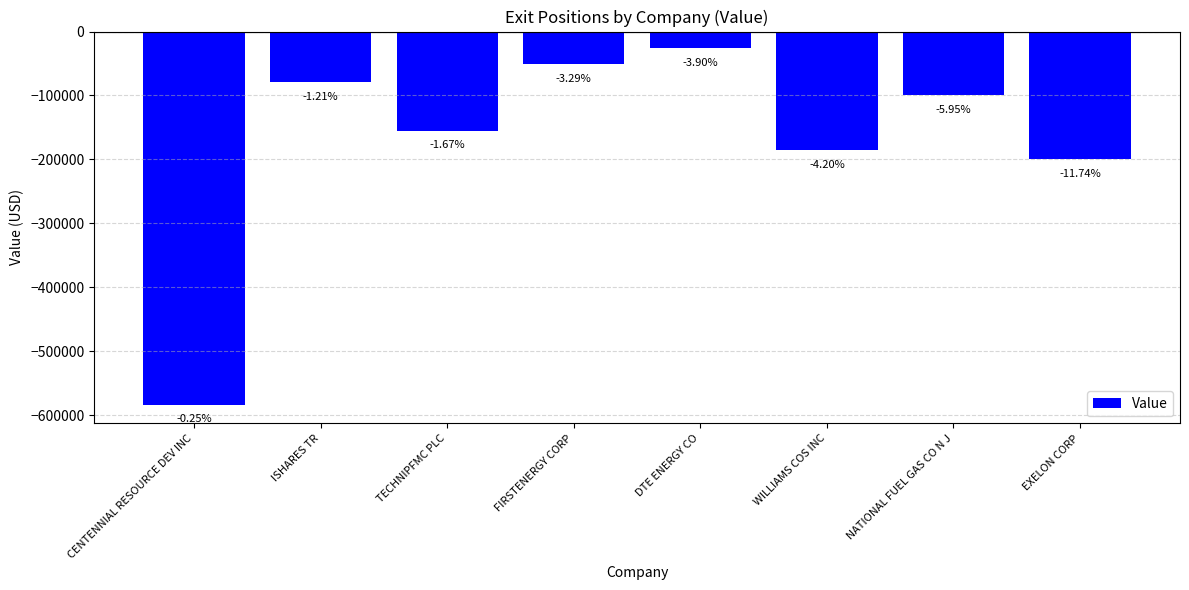

The chart shows a value of -160421 at NATIONAL FUEL GAS CO N J. True or false?

False